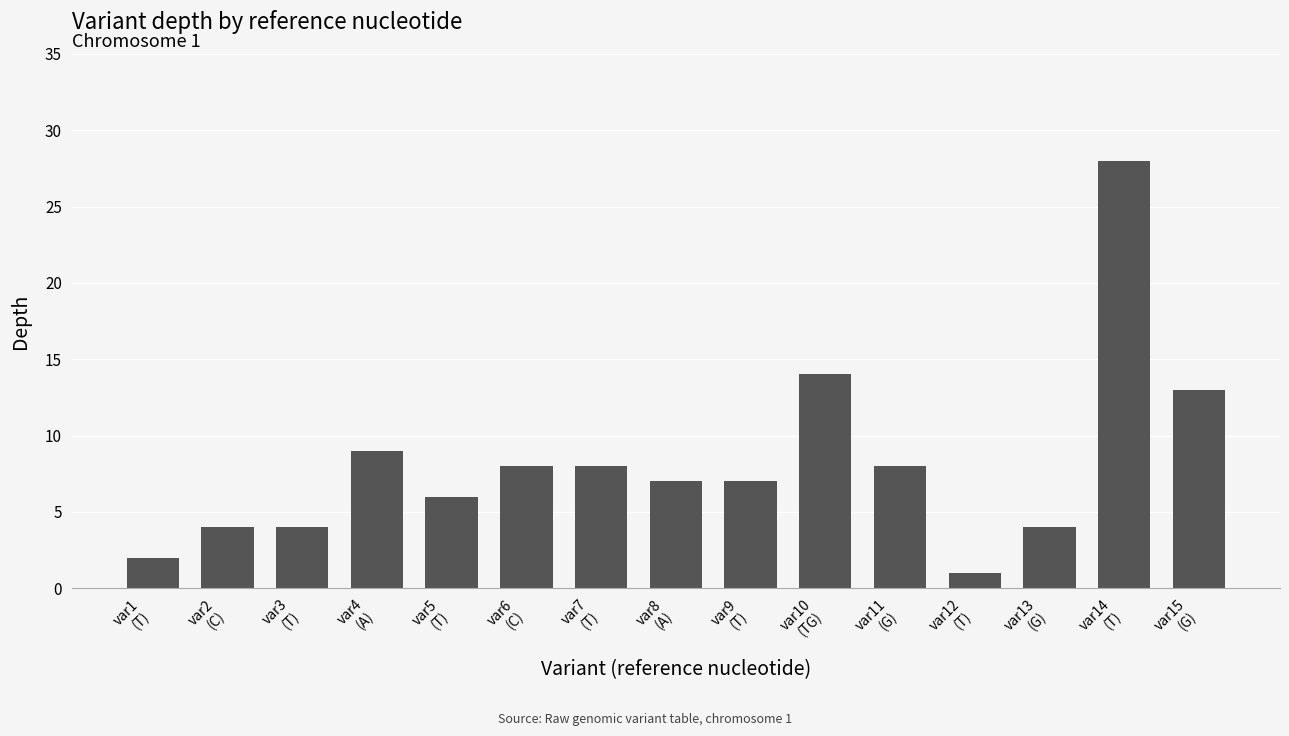

What is the greatest value displayed?

28